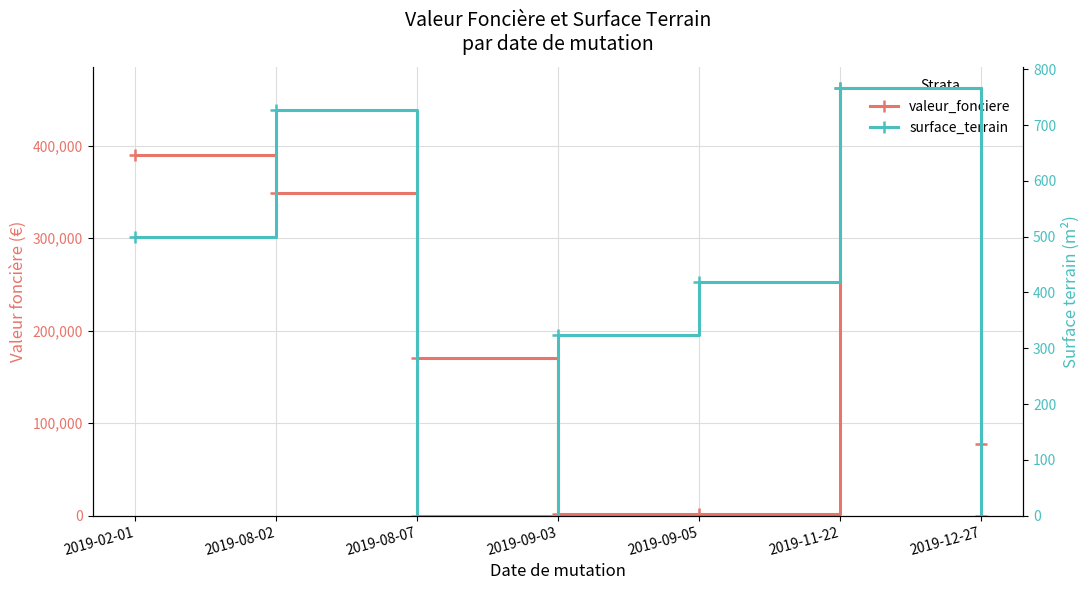

The surface_terrain series shows 419 at 2019-09-05. True or false?

True